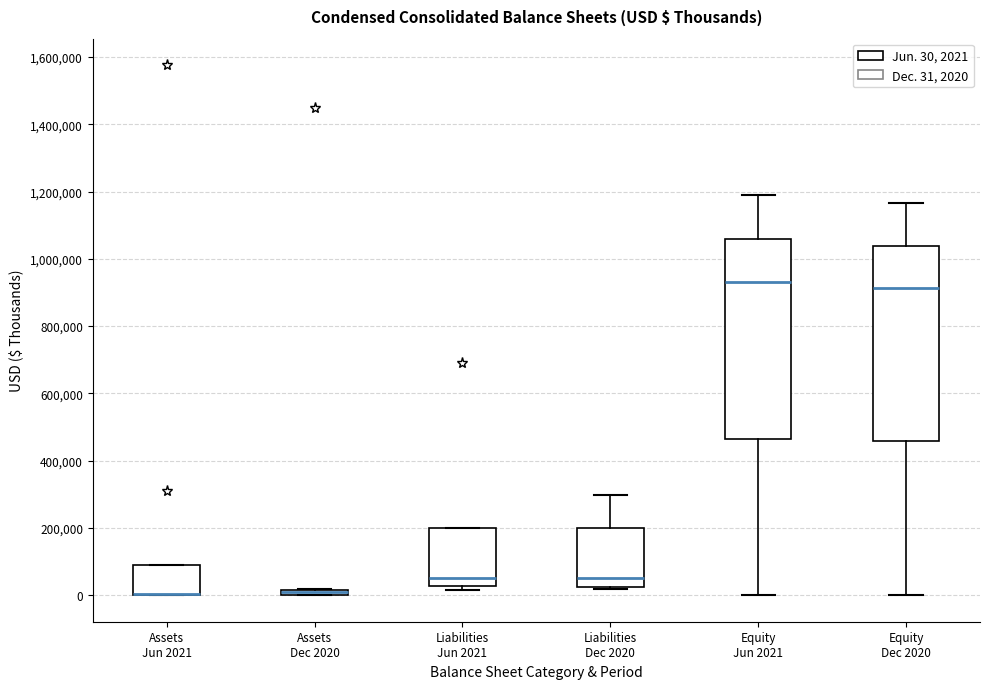

Where is the upper edge of the box for Liabilities Dec 2020 on the y-axis? The values are not printed on the chart, so give them approximately, as read against the axis.

200000